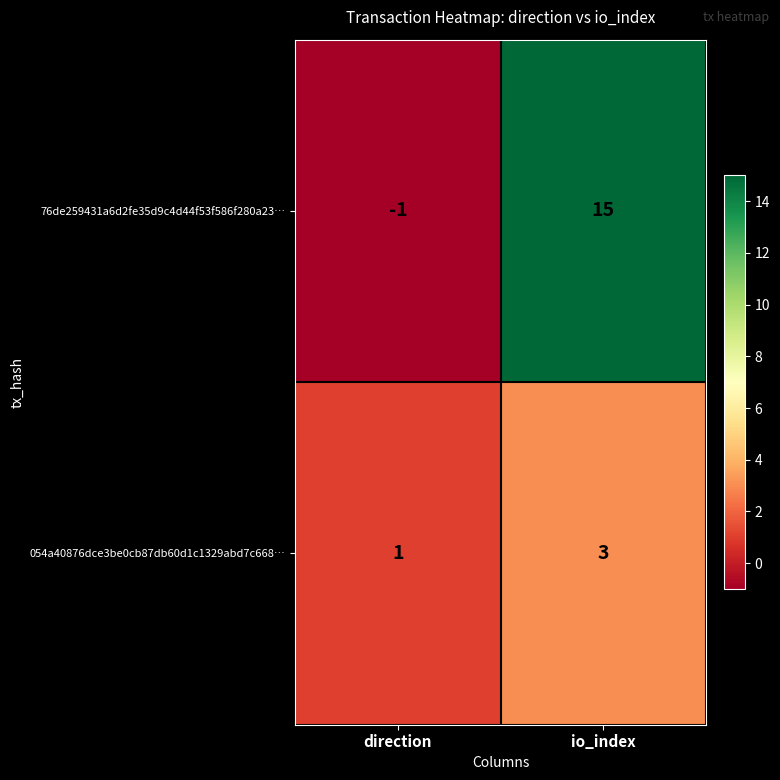

Where is 054a40876dce3be0cb87db60d1c1329abd7c668… nearest to the value 2?

direction